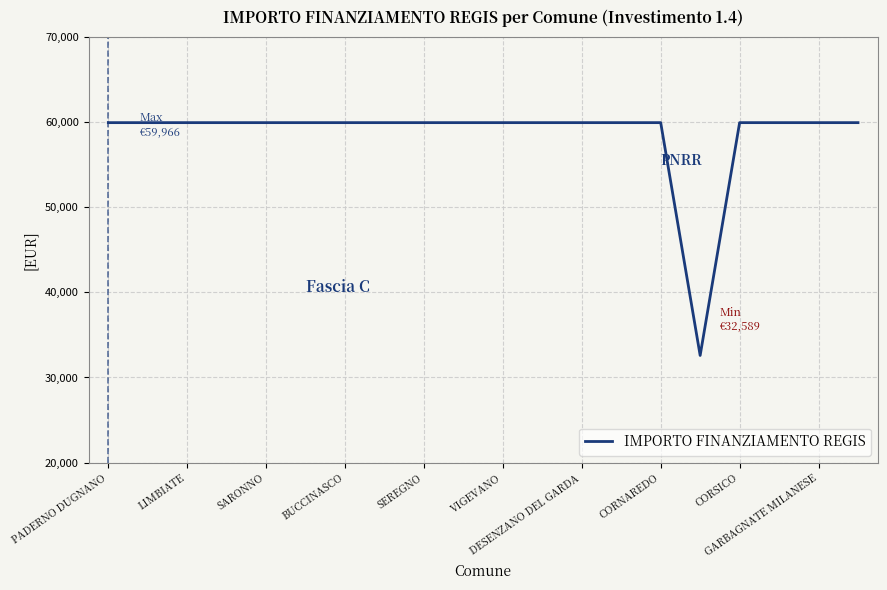

What is the maximum value shown in the chart?

59966